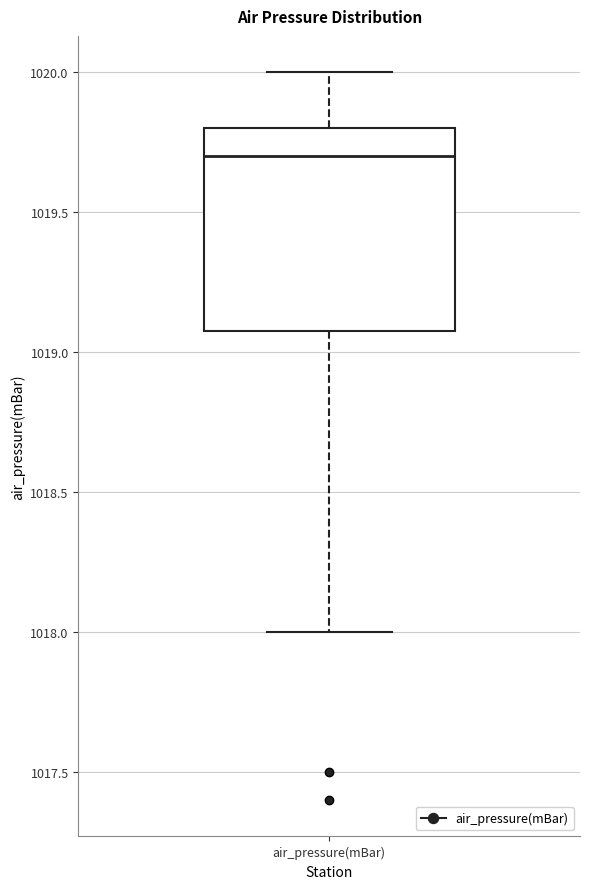

Transcribe this box plot: give where the median line is, the range the box spans, and where the two whiskers end, as read against the y-axis. The values are not printed on the chart, so give them approximately, as read against the axis.

median 1019.7, box 1019.1 to 1019.8, whiskers 1018.0 to 1020.0